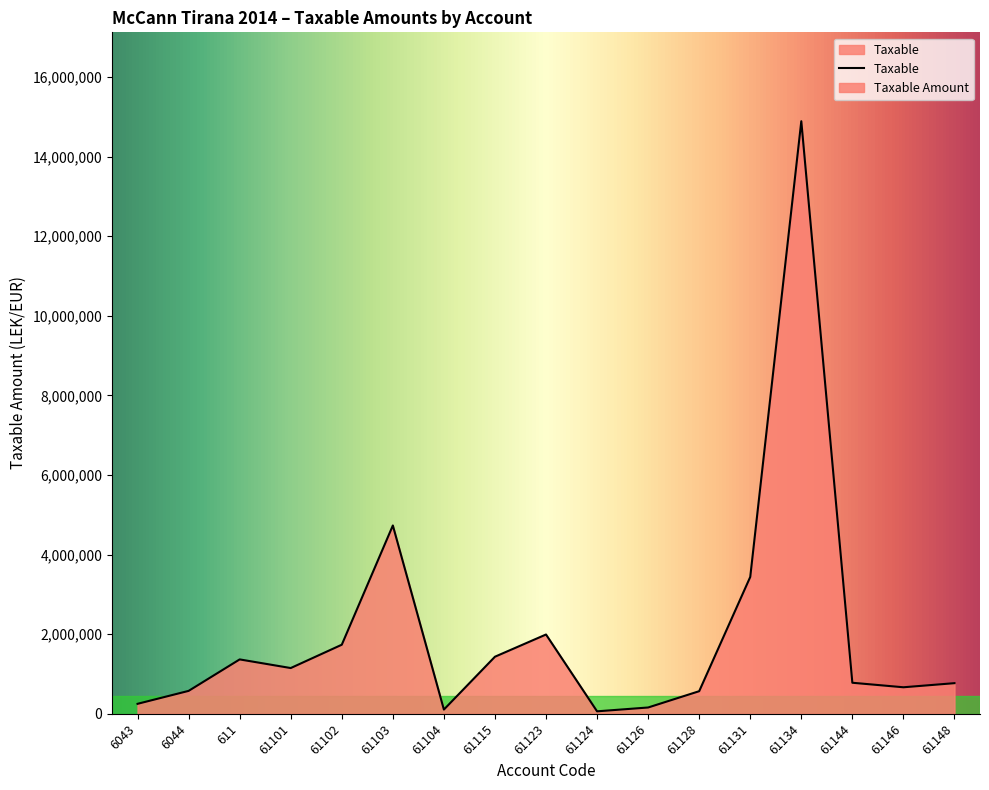

List the labels in order of value, smallest first.

61124, 61104, 61126, 6043, 61128, 6044, 61146, 61148, 61144, 61101, 611, 61115, 61102, 61123, 61131, 61103, 61134